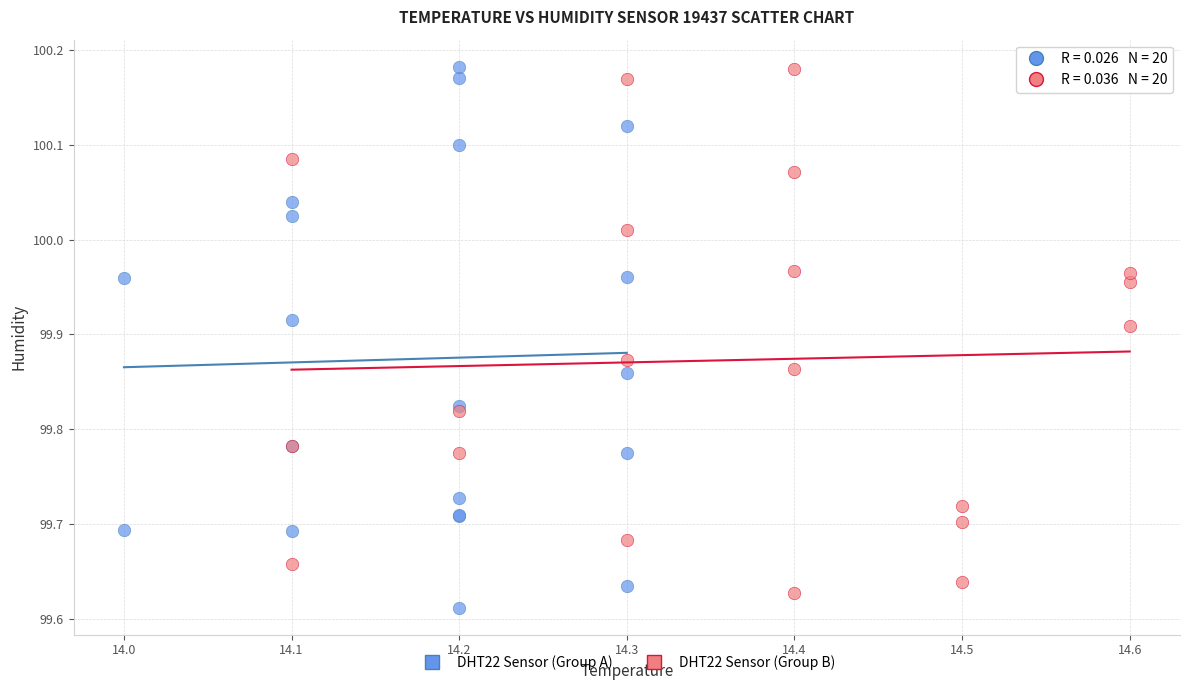

Which series has the largest Y range (max minus min)?

DHT22 Sensor (Group A)